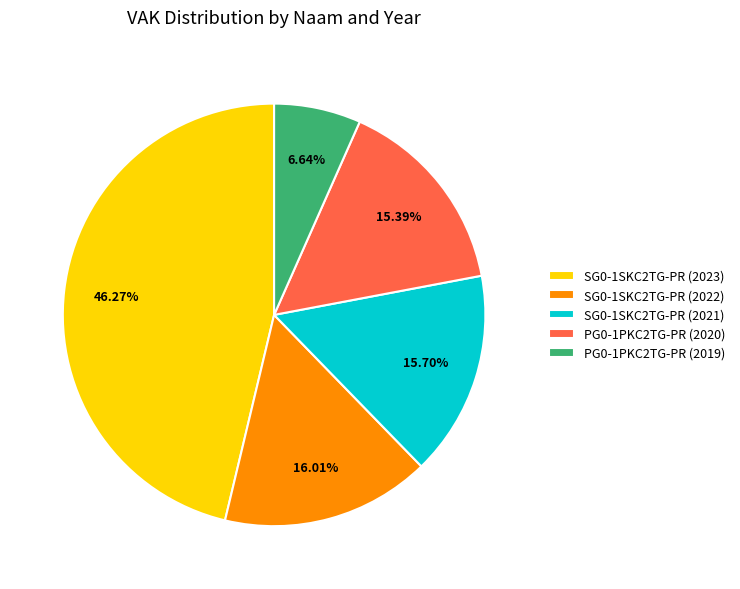

How much of the chart is everything except SG0-1SKC2TG-PR (2022)?

84.0%